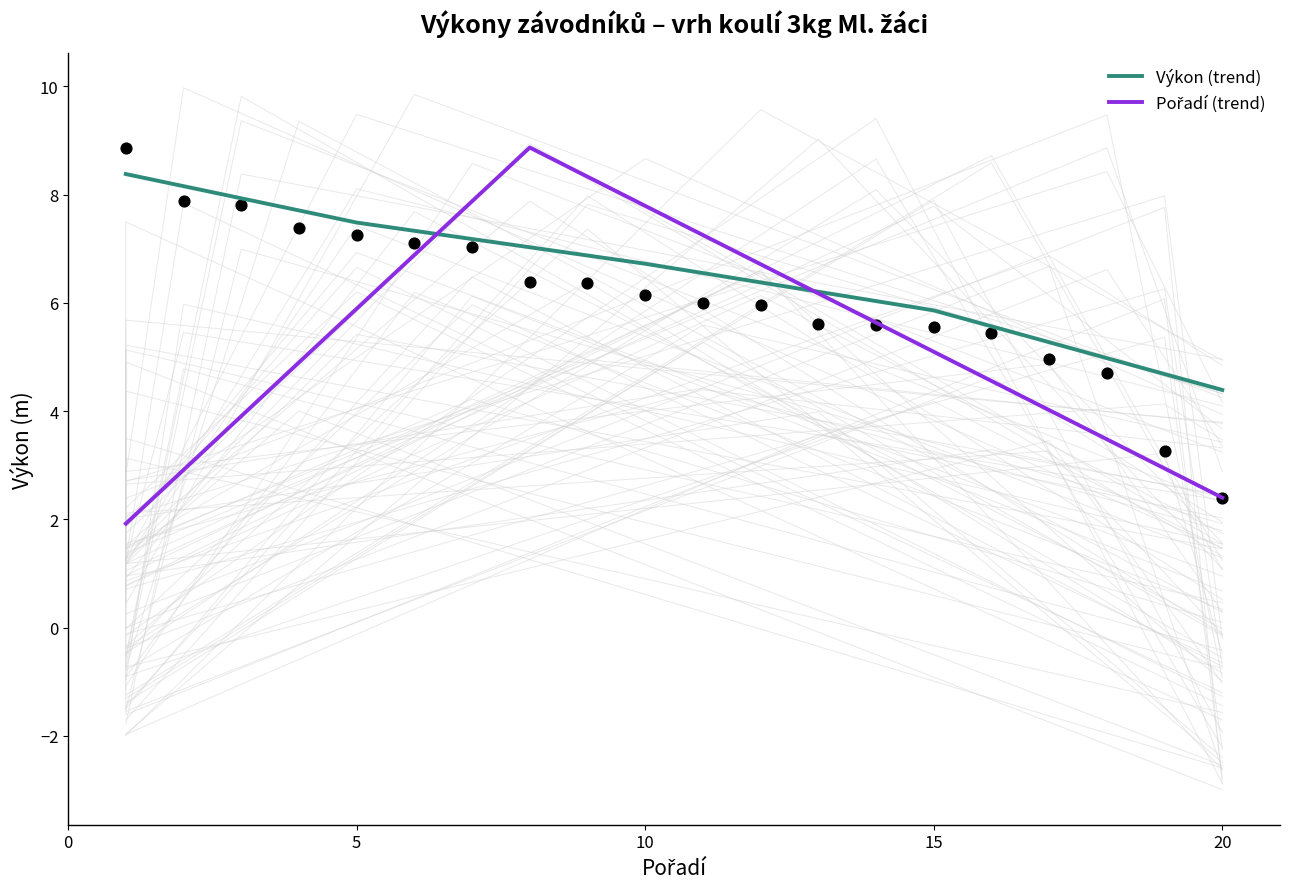

Approximately how many times larger is the value at 2 compared to 13?

1.4